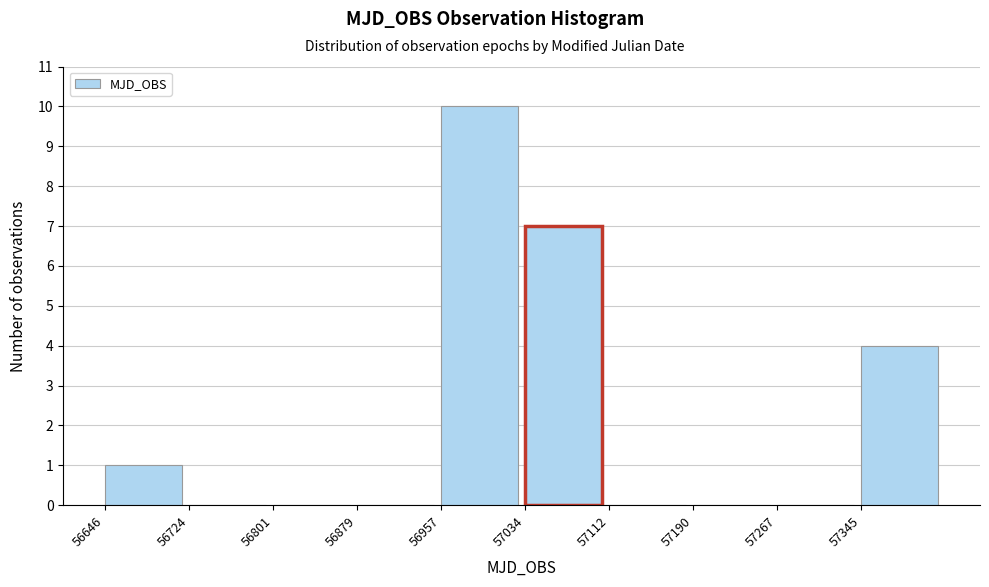

Reading left to right, list every bar in this chart as the range it spans on the x-axis followed by its height. Neither the bar edges nor the heights are printed on the chart, so give them approximately, as read against the axes.

56650 to 56720: 1
56720 to 56800: 0
56800 to 56880: 0
56880 to 56960: 0
56960 to 57030: 10
57030 to 57110: 7
57110 to 57190: 0
57190 to 57270: 0
57270 to 57350: 0
57350 to 57420: 4